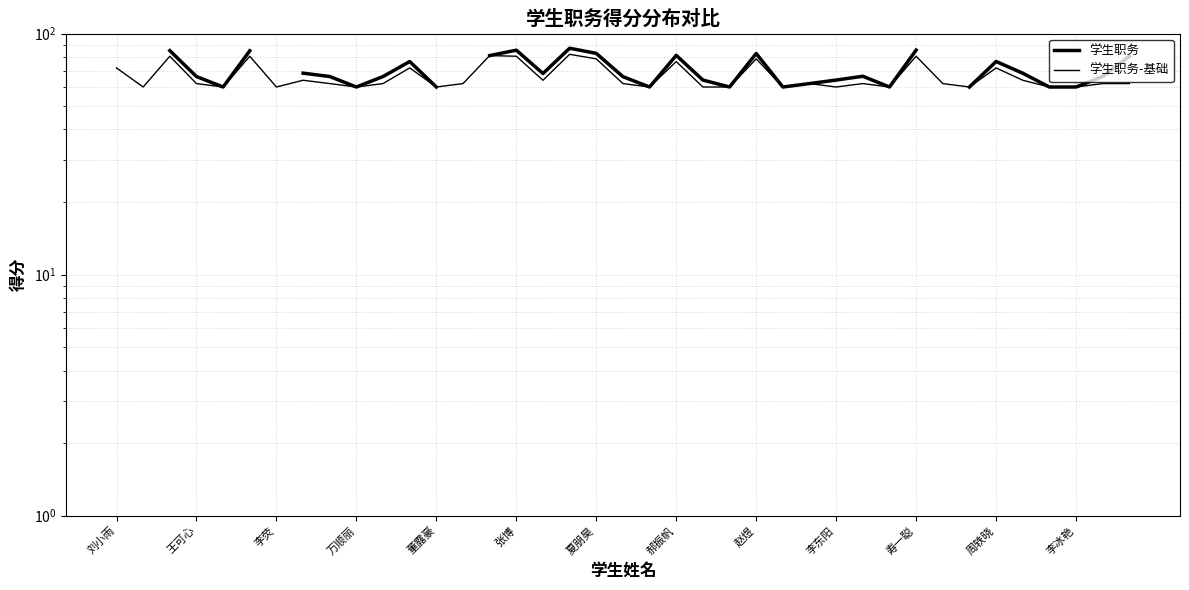

What is the approximate value of 学生职务 at 35?

60.0